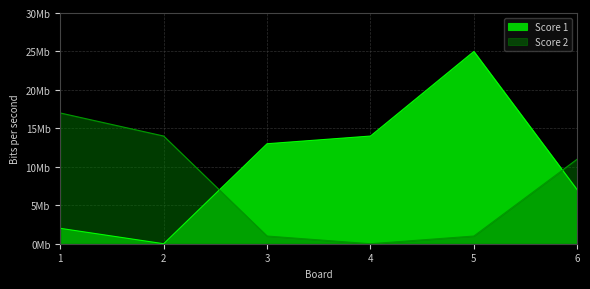

What is the sum of all Score 1 values?

61